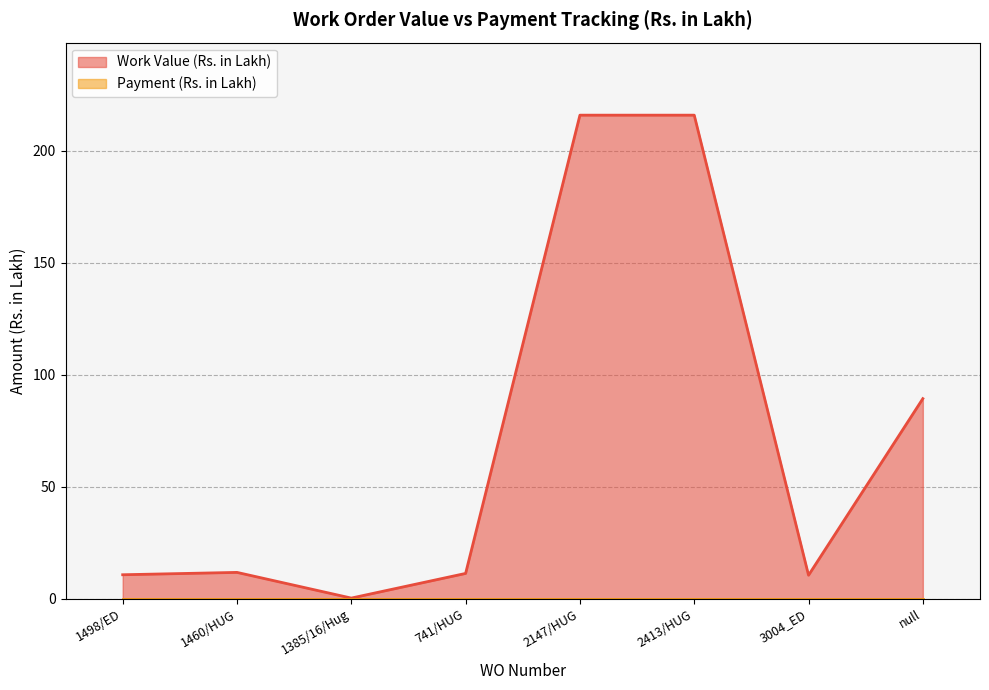

Reading left to right, extract all data points from this chart.

10.7	11.8	0.3	11.3	215.9	215.9	10.5	89.4